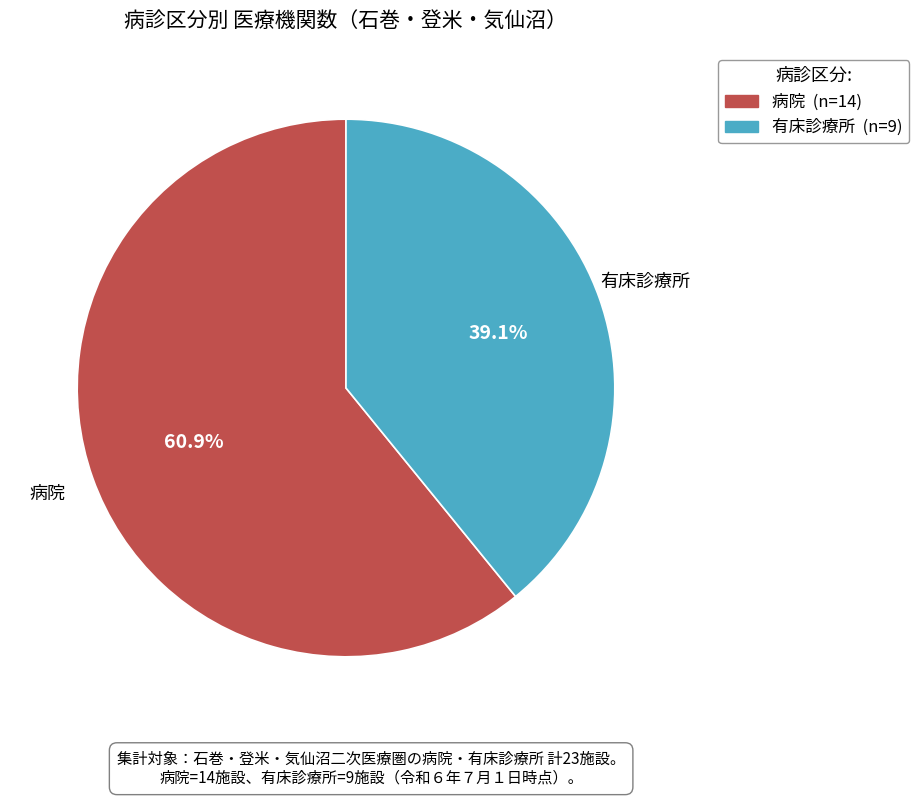

Which has a higher value, 有床診療所 or 病院?

病院